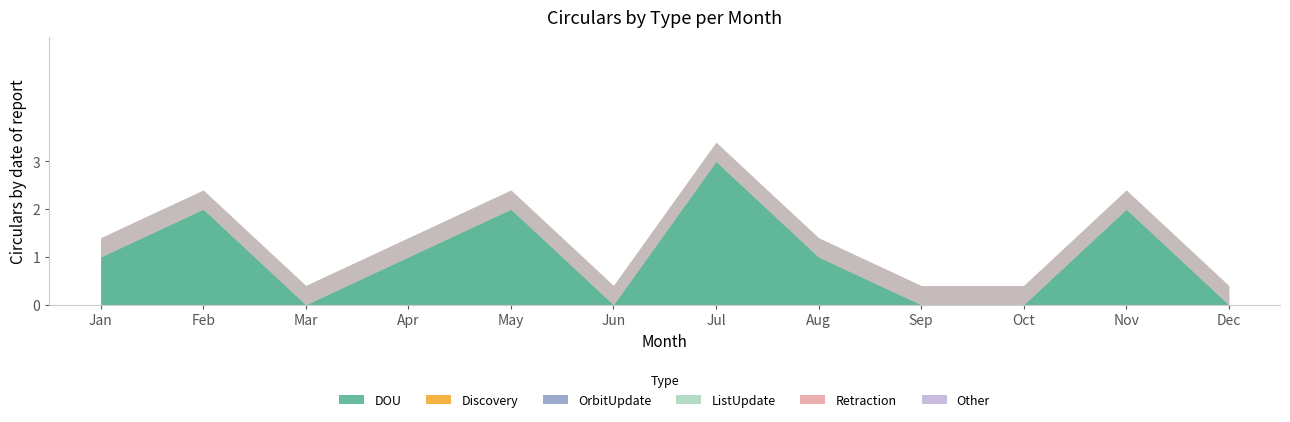

Reading left to right, transcribe all the data shown in this chart.

DOU: 1	2	0	1	2	0	3	1	0	0	2	0
Discovery: 0	0	0	0	0	0	0	0	0	0	0	0
OrbitUpdate: 0	0	0	0	0	0	0	0	0	0	0	0
ListUpdate: 0	0	0	0	0	0	0	0	0	0	0	0
Retraction: 0	0	0	0	0	0	0	0	0	0	0	0
Other: 0	0	0	0	0	0	0	0	0	0	0	0